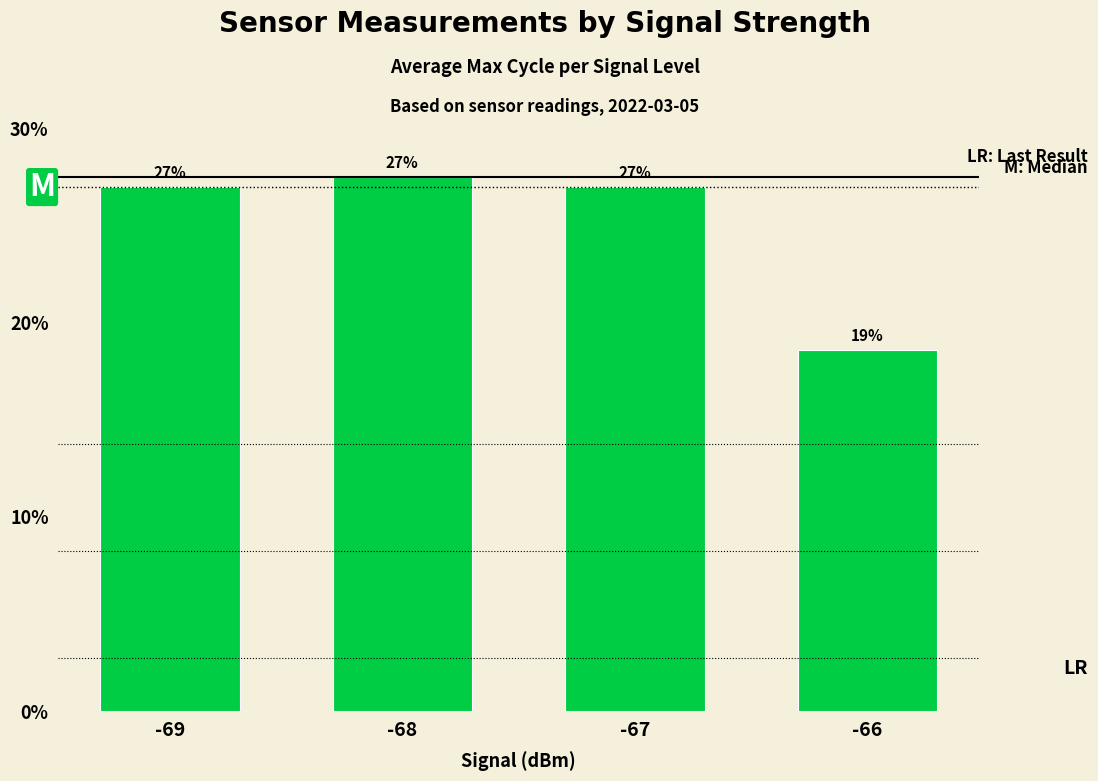

True or false: the data shows 27.0 at -69.

True